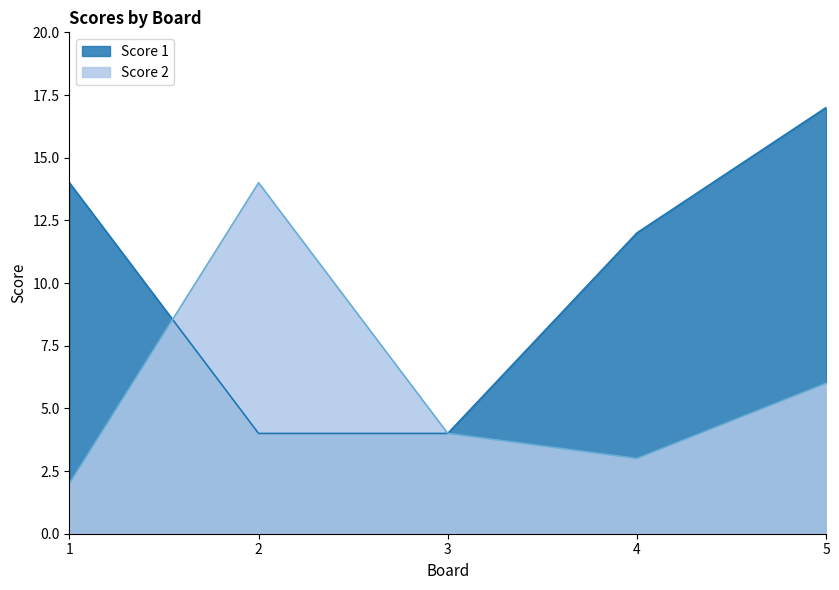

At how many categories does at least one series exceed 3?

5